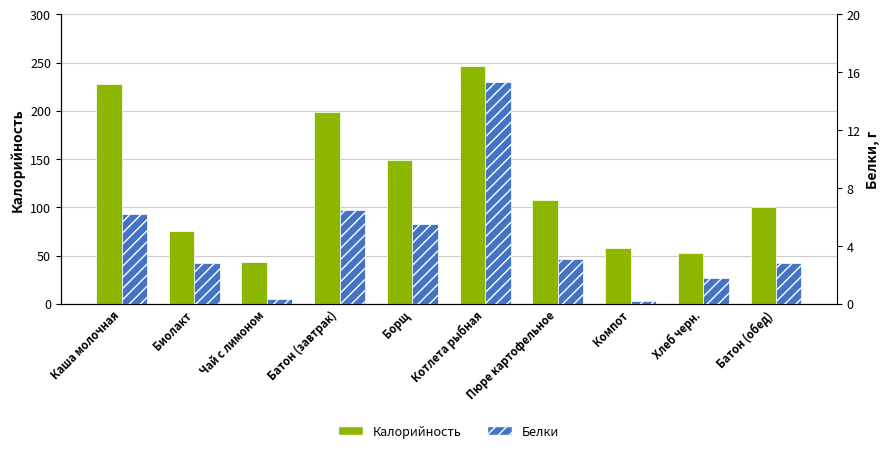

At which category does the chart reach its peak across all series?

Котлета рыбная